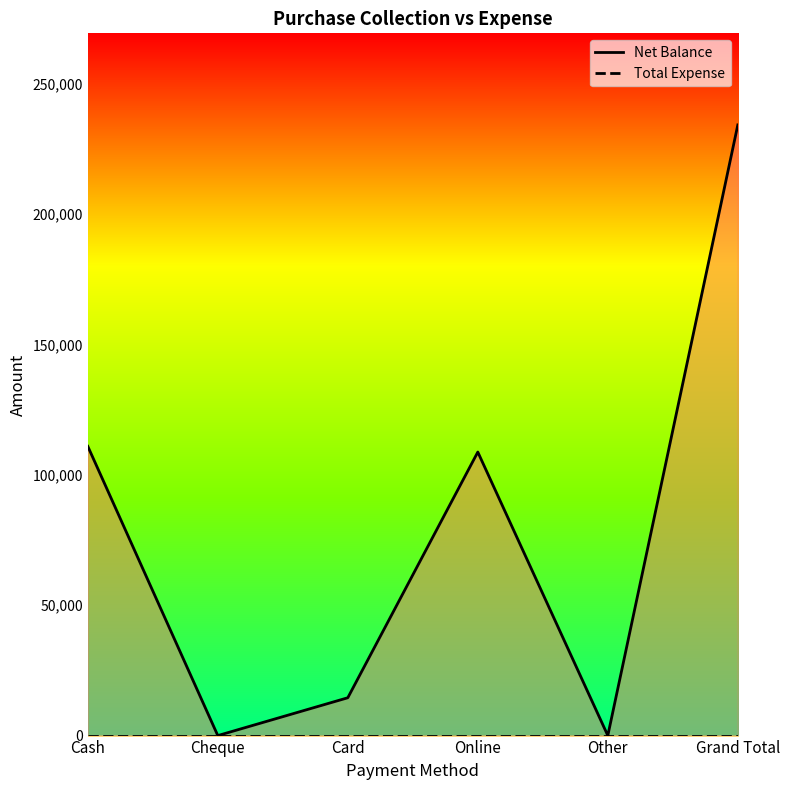

Rank the series by their maximum value, from lowest to highest.

Total Expense, Net Balance